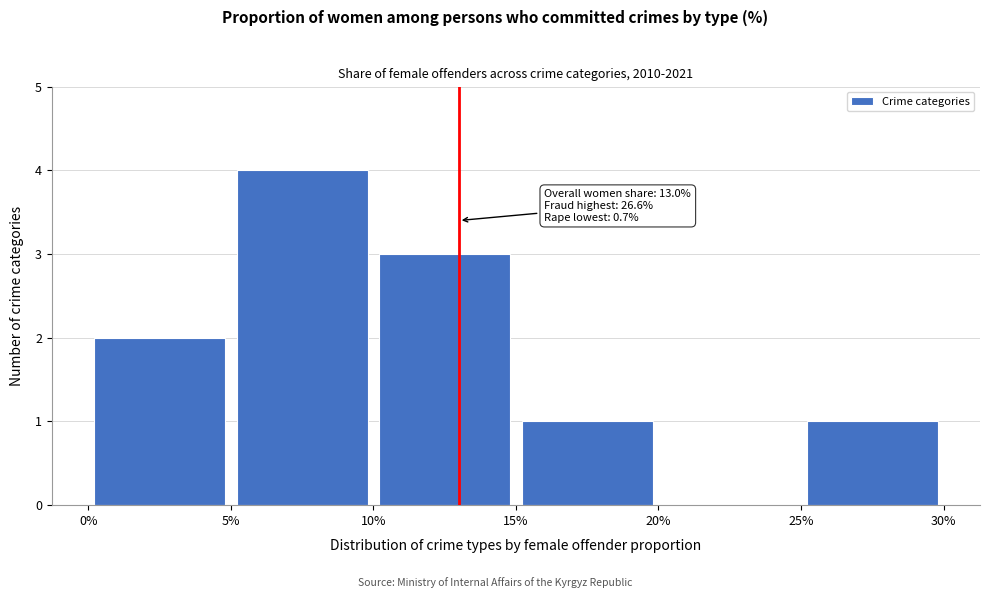

Which range on the x-axis has the tallest bar?

5% to 10%